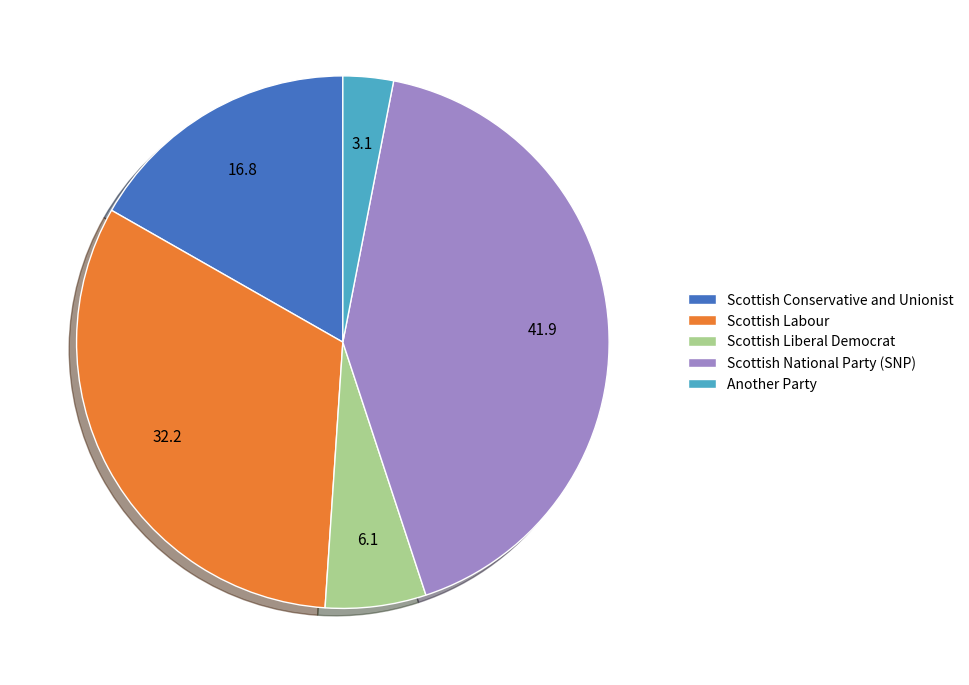

True or false: Scottish Conservative and Unionist accounts for 17% of the total.

True